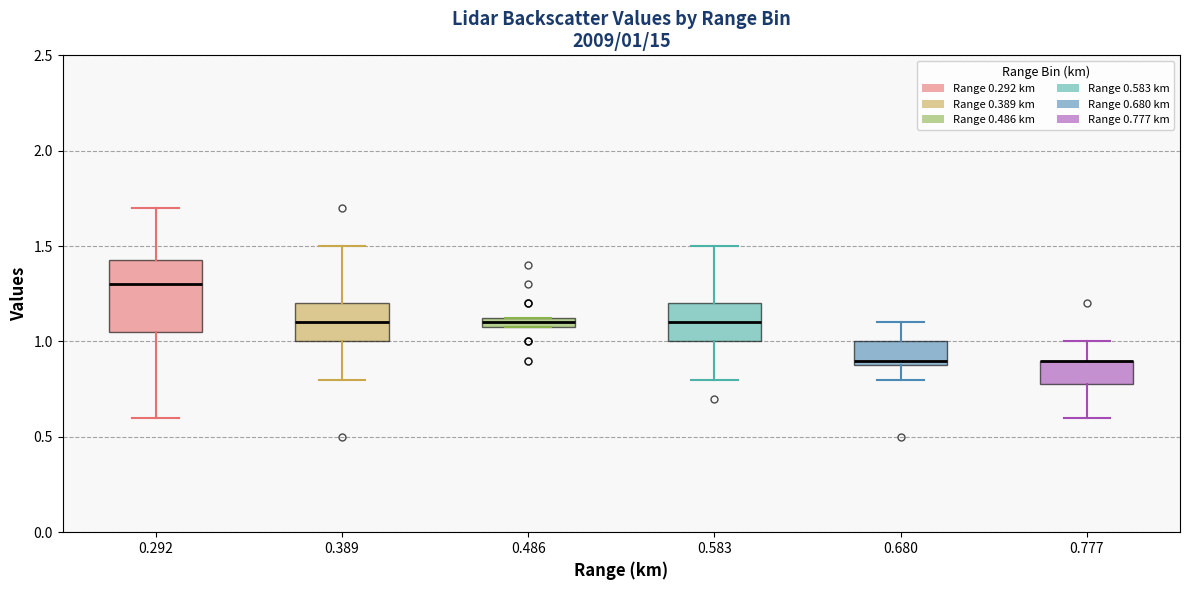

Comparing the boxes themselves (not the whiskers), which one is the tallest?

0.292